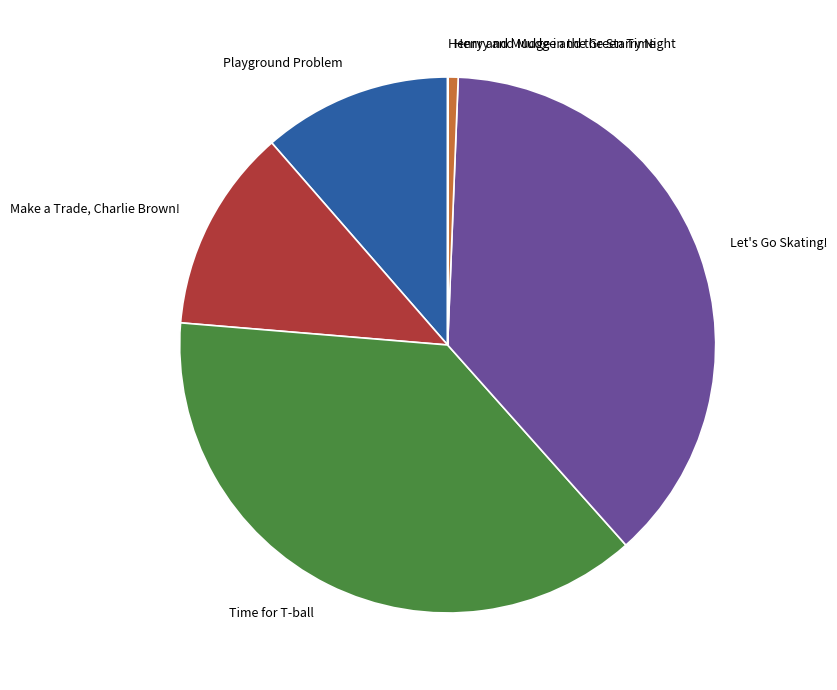

Which has a higher value, Henry and Mudge and the Starry Night or Let's Go Skating!?

Let's Go Skating!